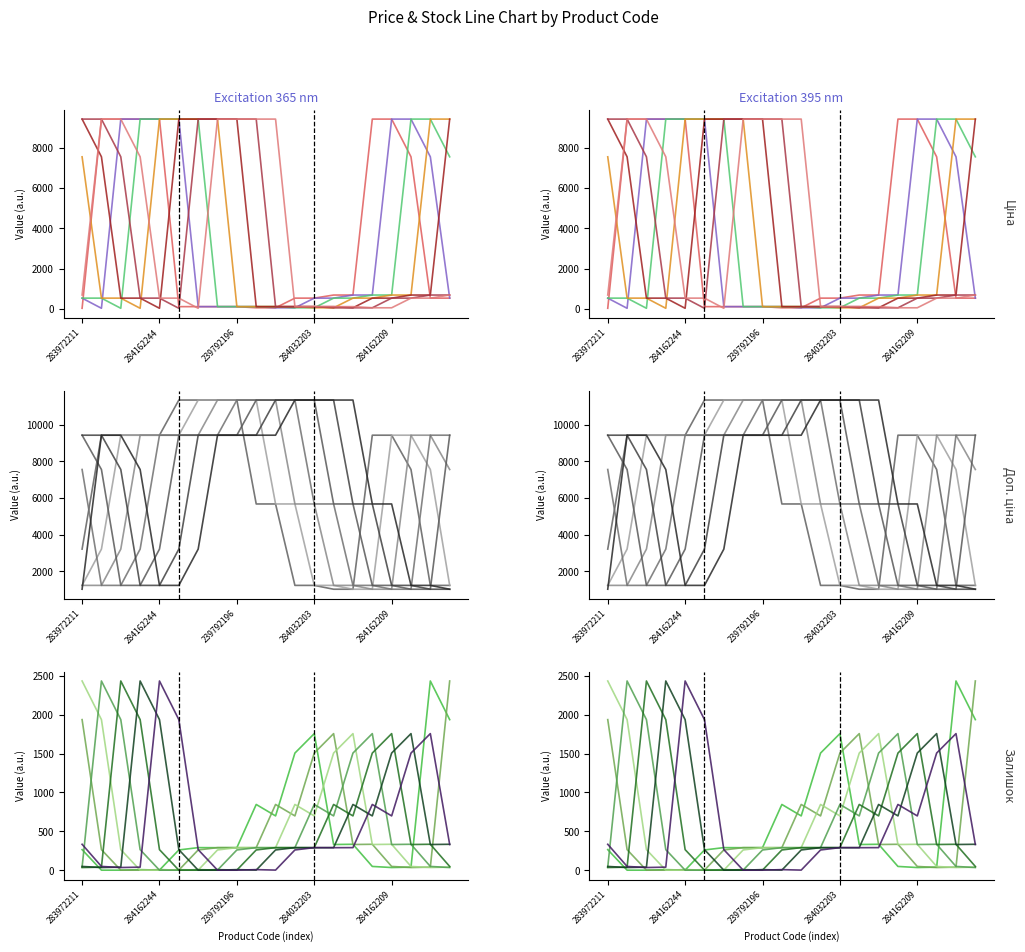

Which series has the largest total across all categories?

Доп. ціна